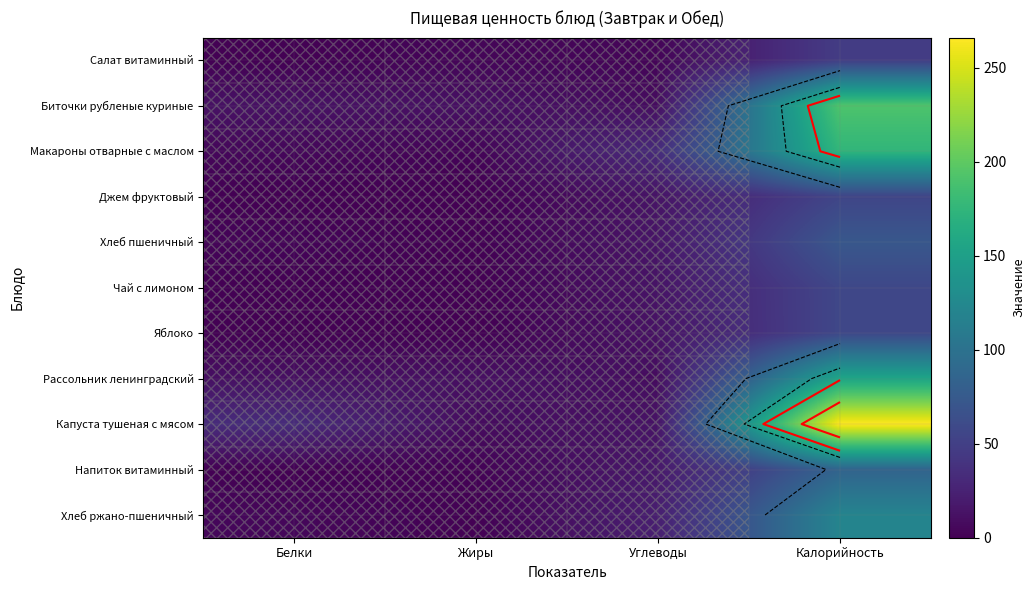

The Салат витаминный series shows 5.4 at Углеводы. True or false?

False